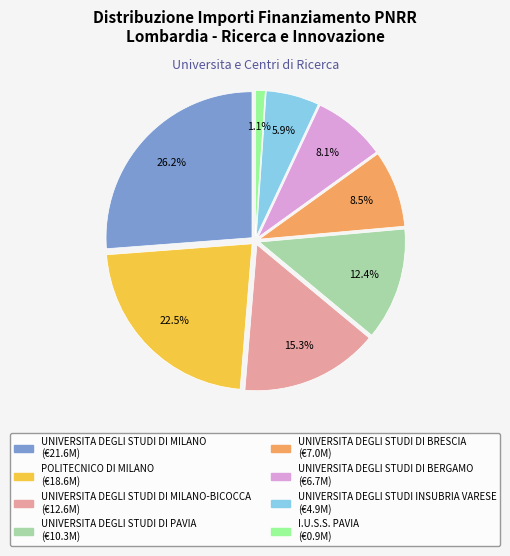

Does any single category account for the majority?

No